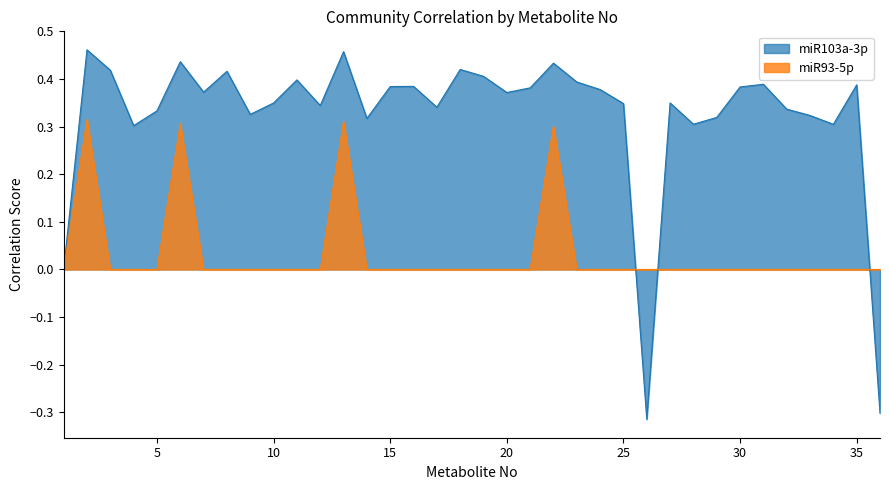

What is the greatest value displayed?

0.5